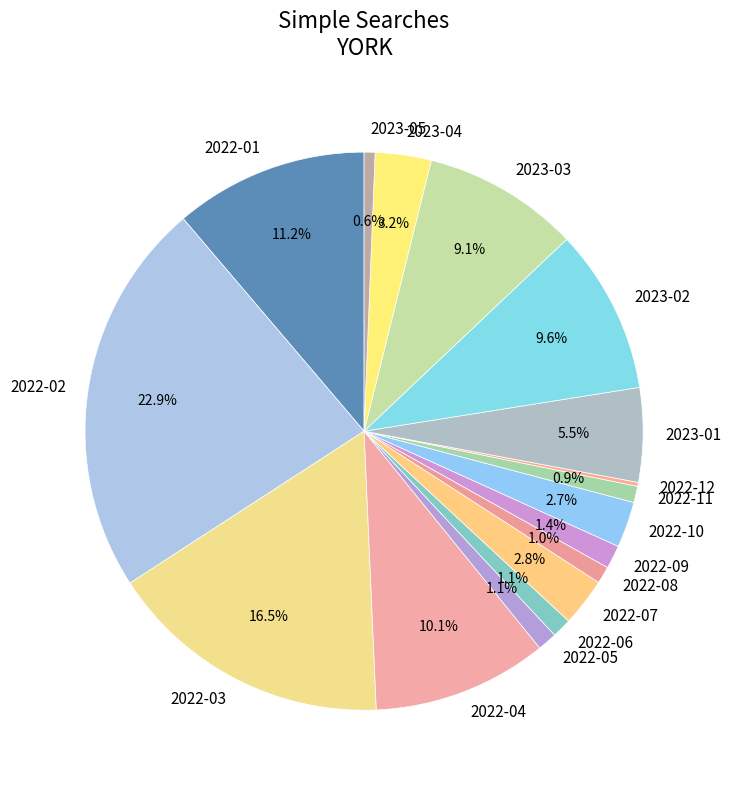

To the nearest percent, what is the average slice percentage?

6%